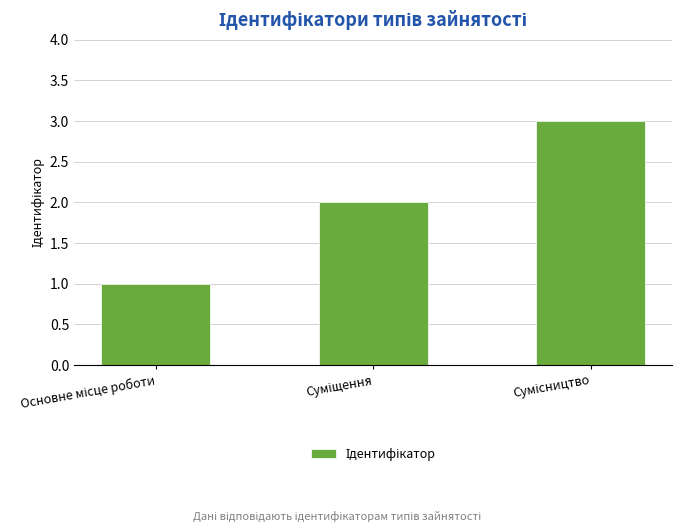

What is the sum of all values?

6